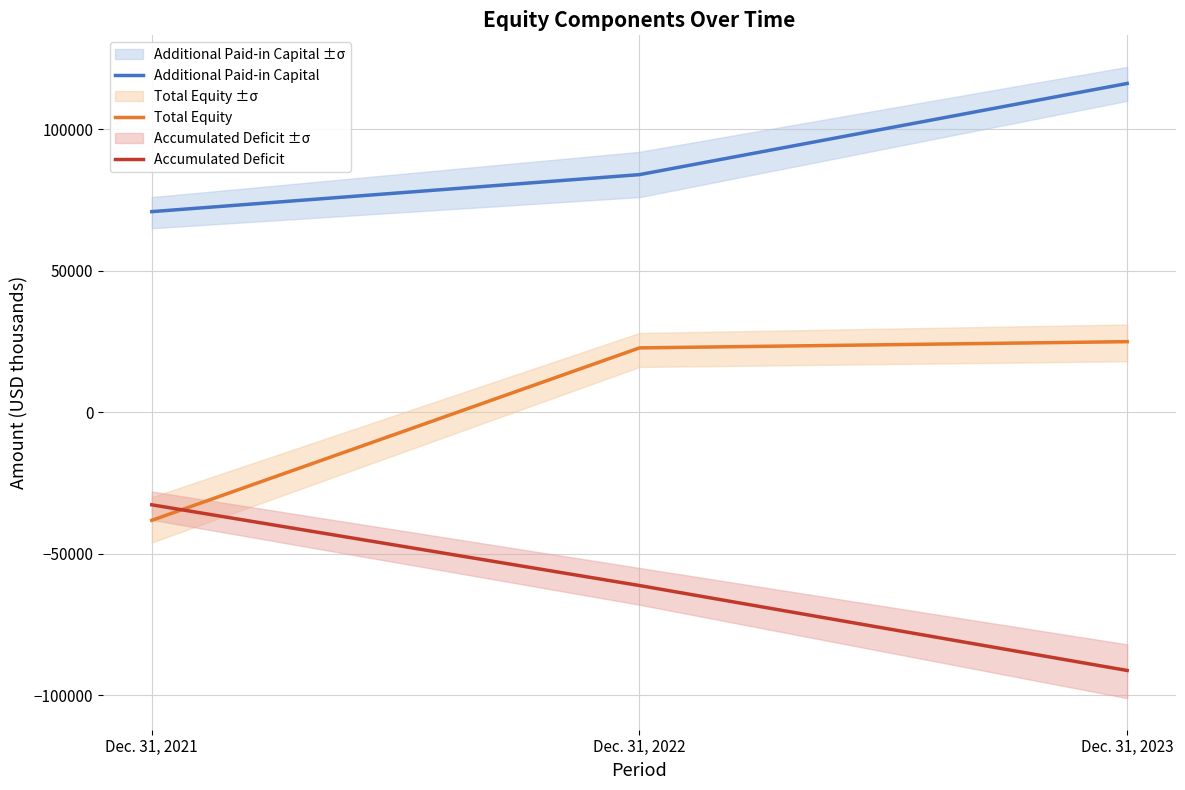

List the labels in order of Additional Paid-in Capital value, largest first.

Dec. 31, 2023, Dec. 31, 2022, Dec. 31, 2021